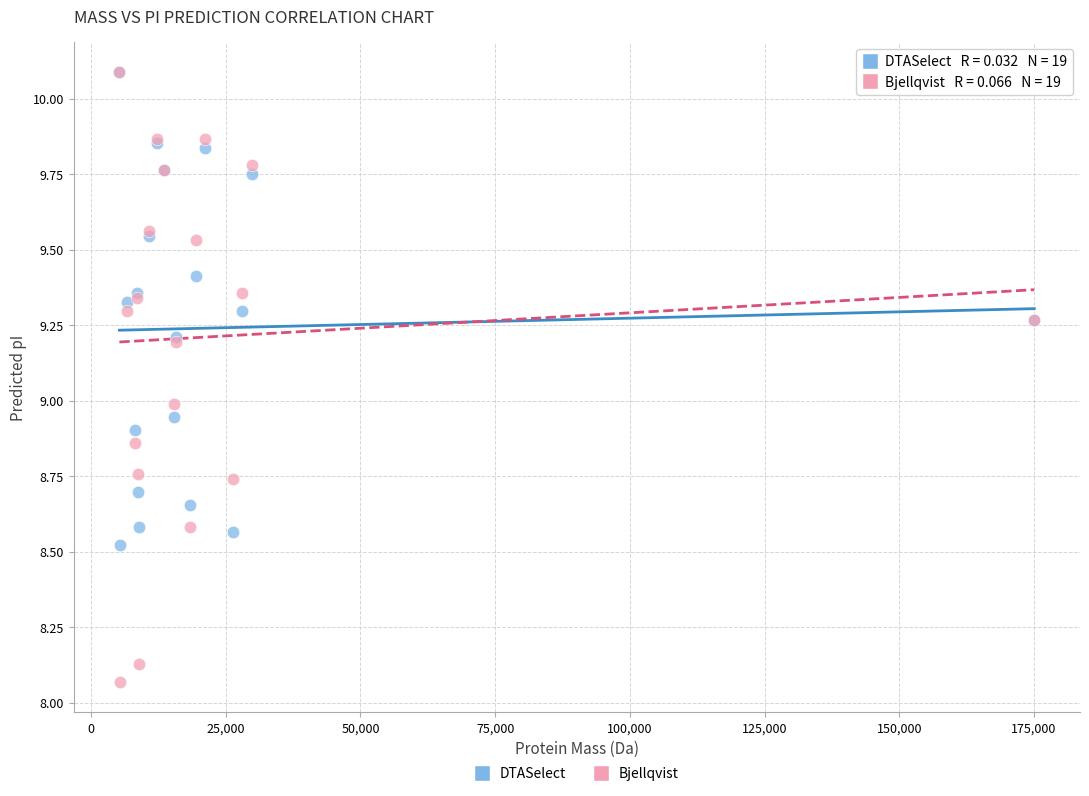

Which series contains the lowest Y value?

Bjellqvist